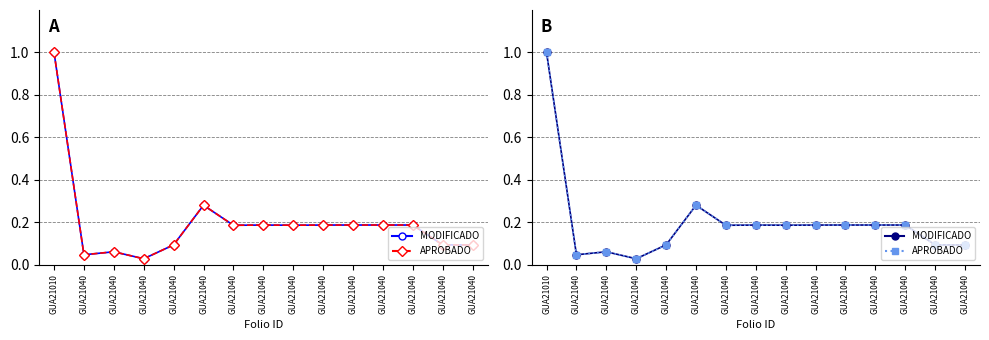

Rank the series at GUA21010 from lowest to highest value.

MODIFICADO, APROBADO